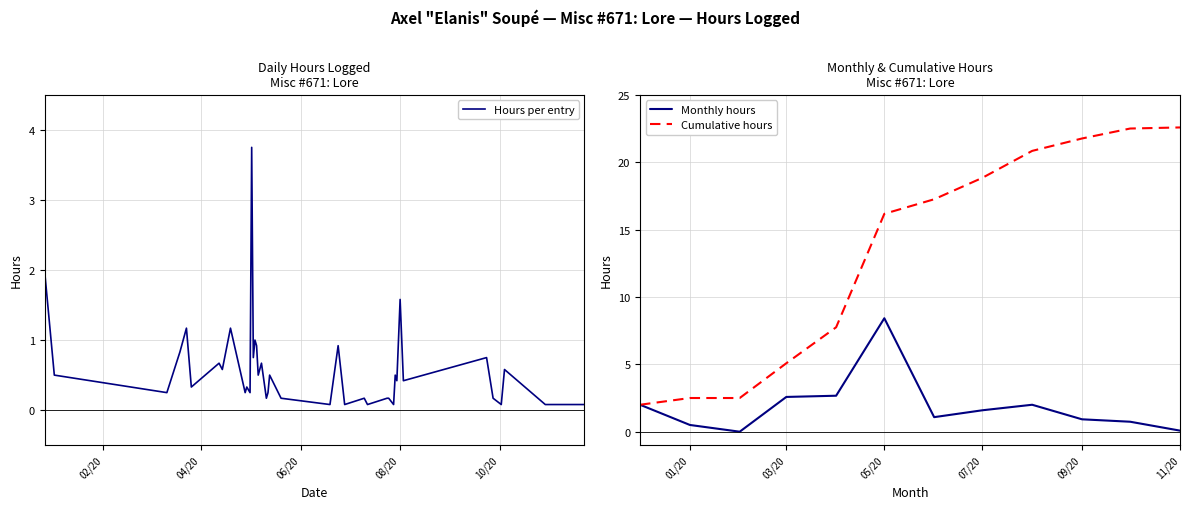

Does the chart display data point markers on the line(s)?

No